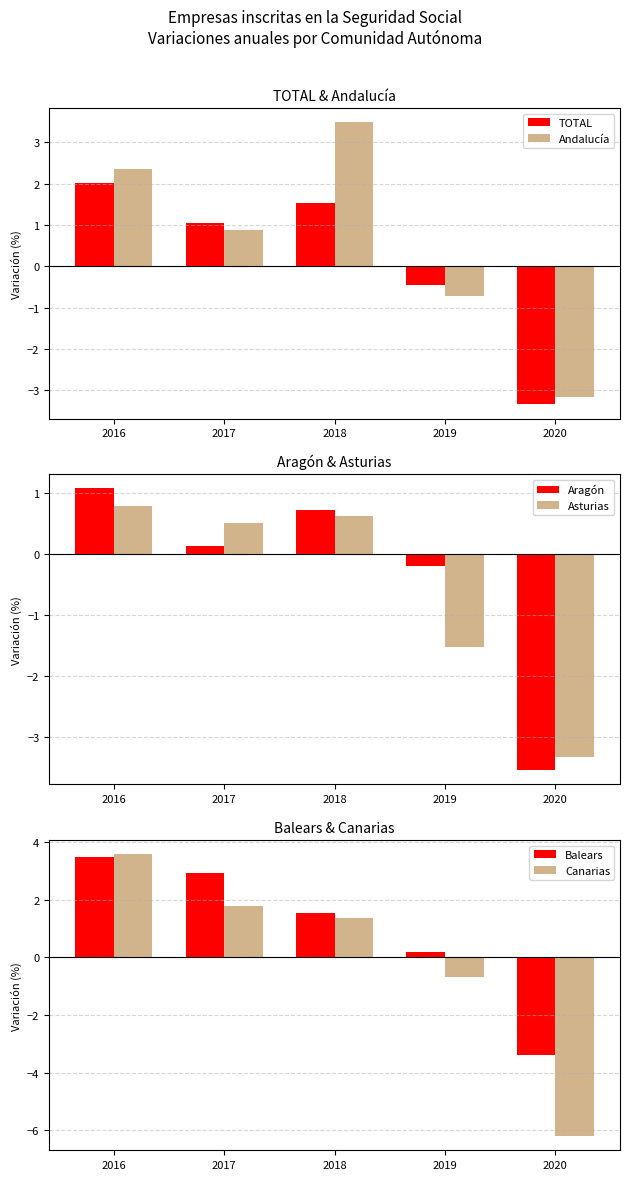

At which label does Asturias reach its minimum?

2020